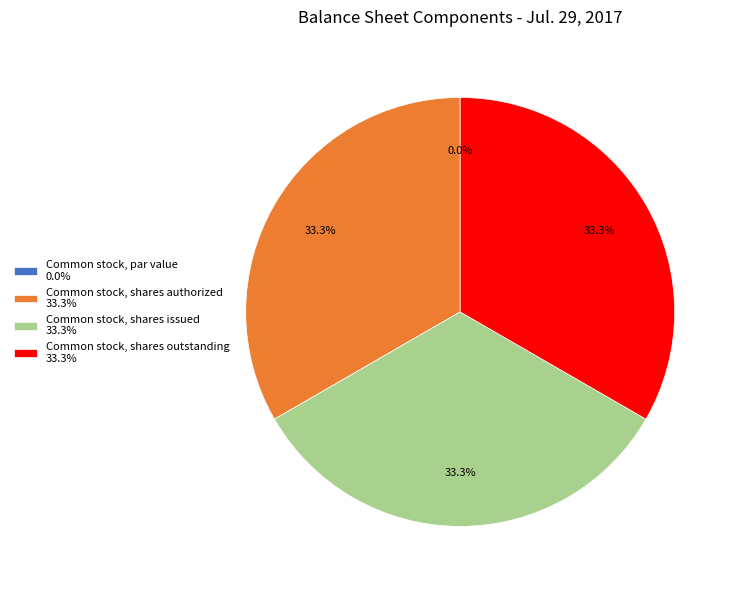

Is it true that Common stock, shares outstanding is 33% of the pie?

True